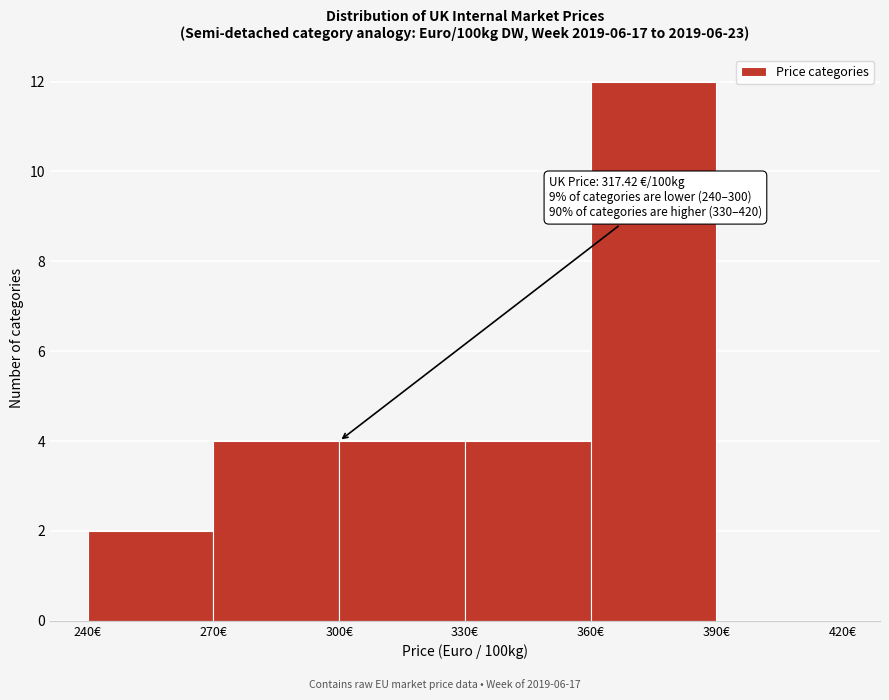

Over which range of the x-axis is the bar tallest?

360 to 390